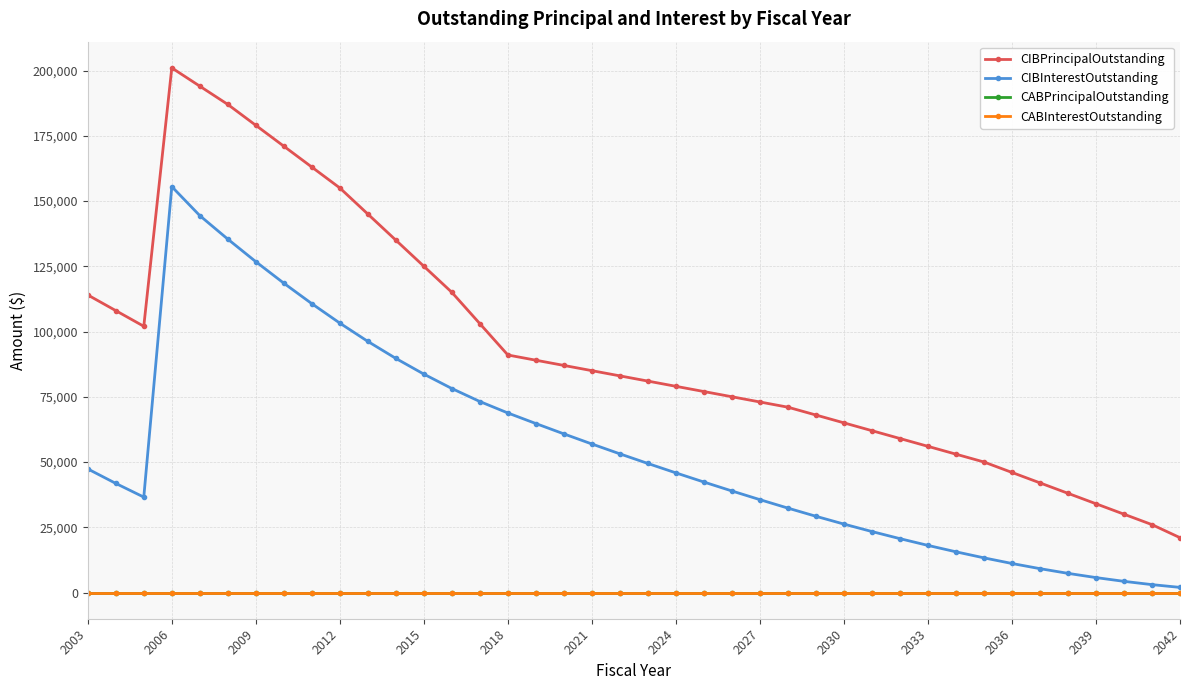

Does the chart have visible grid lines?

Yes